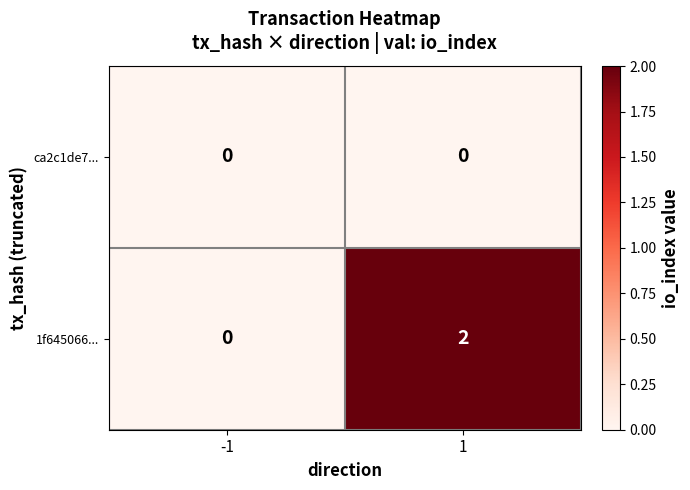

The value of ca2c1de7... at -1 is 0. True or false?

True